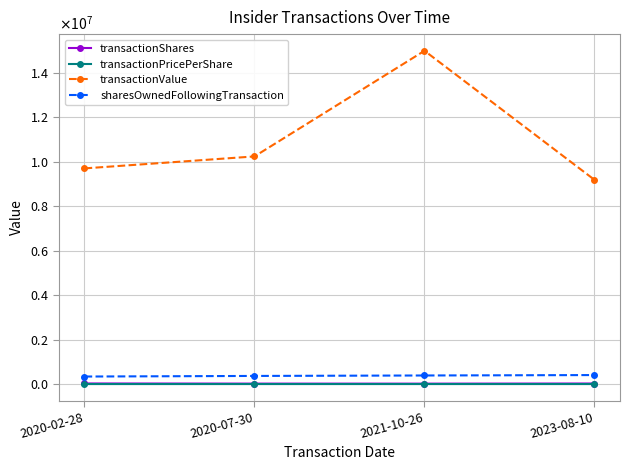

Reading left to right, list all the values displayed in this chart.

transactionShares: 2020-02-28=27000.0	2020-07-30=20503.0	2021-10-26=18754.0	2023-08-10=25000.0
transactionPricePerShare: 2020-02-28=359.1	2020-07-30=499.2	2021-10-26=799.0	2023-08-10=367.3
transactionValue: 2020-02-28=9696403.0	2020-07-30=10234727.0	2021-10-26=14984821.0	2023-08-10=9181750.0
sharesOwnedFollowingTransaction: 2020-02-28=338035.0	2020-07-30=365035.0	2021-10-26=385538.0	2023-08-10=404292.0